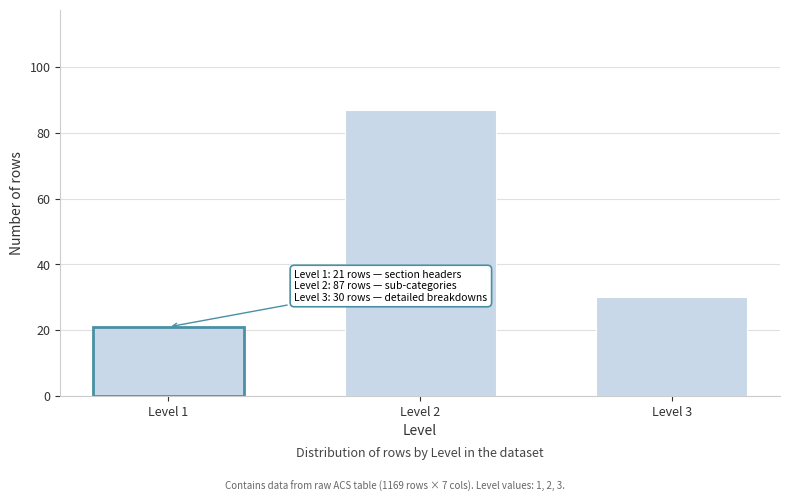

Reading left to right, what are all the values shown in this chart?

21	87	30